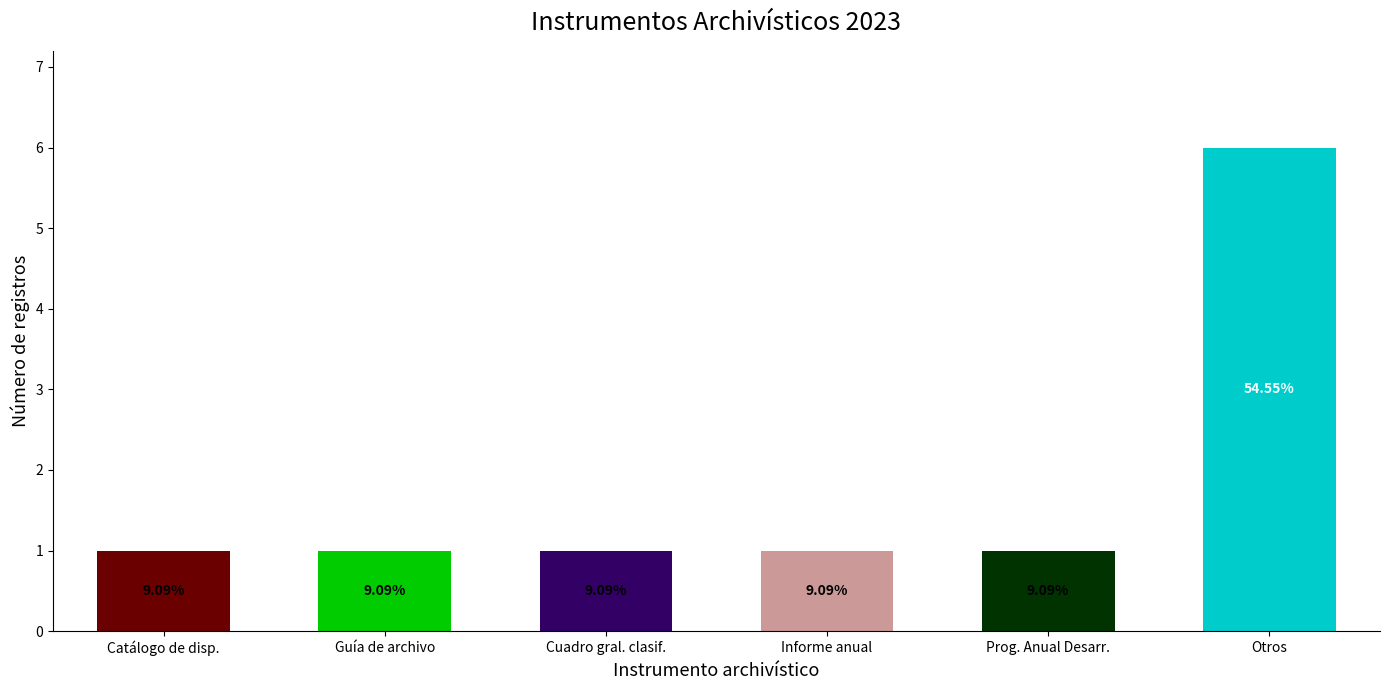

List the labels in order of value, largest first.

Otros, Catálogo de disp., Guía de archivo, Cuadro gral. clasif., Informe anual, Prog. Anual Desarr.